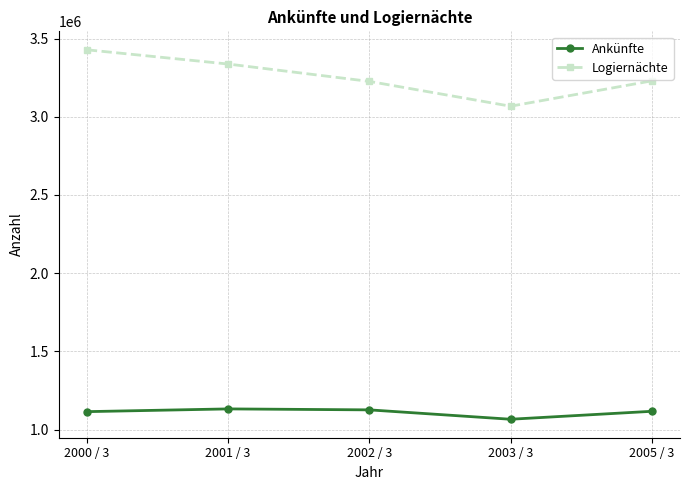

What is the highest value of the Ankünfte series?

1131841